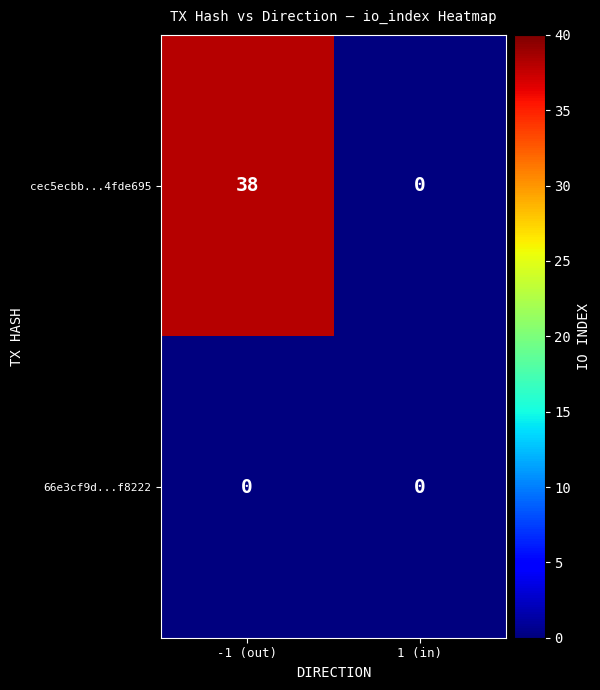

List the series in order of their overall mean, lowest first.

66e3cf9d...f8222, cec5ecbb...4fde695